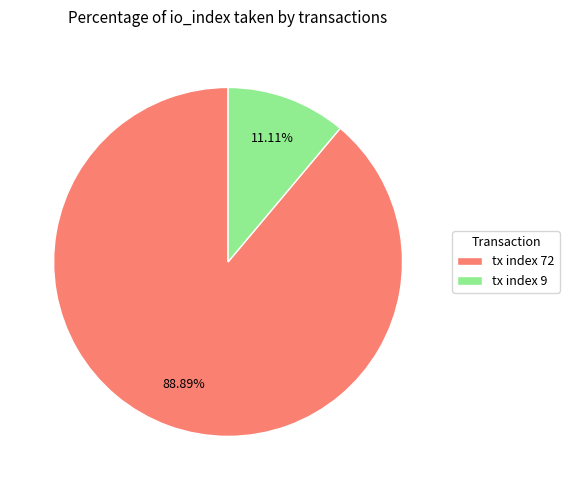

To the nearest percent, what portion does tx index 9 represent?

11%